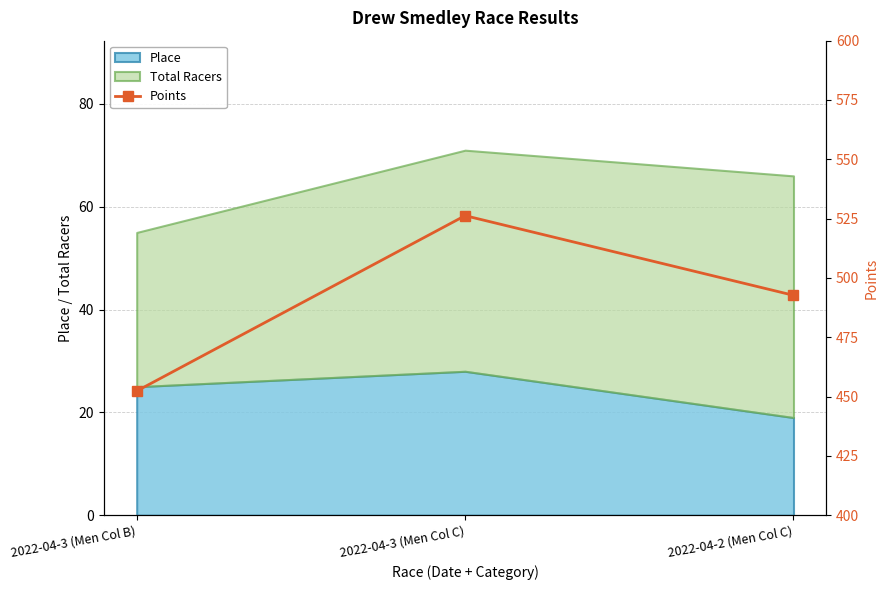

How many data points are less than 492?

1